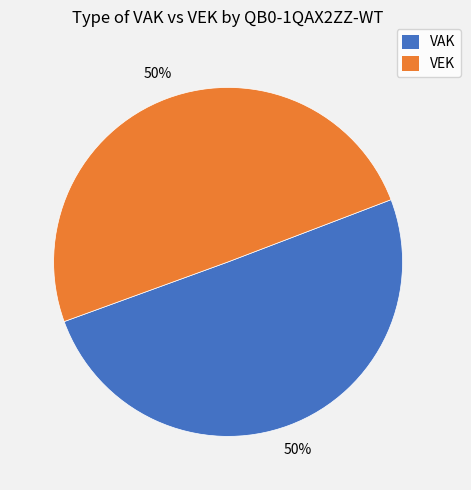

How many segments does this pie chart have?

2